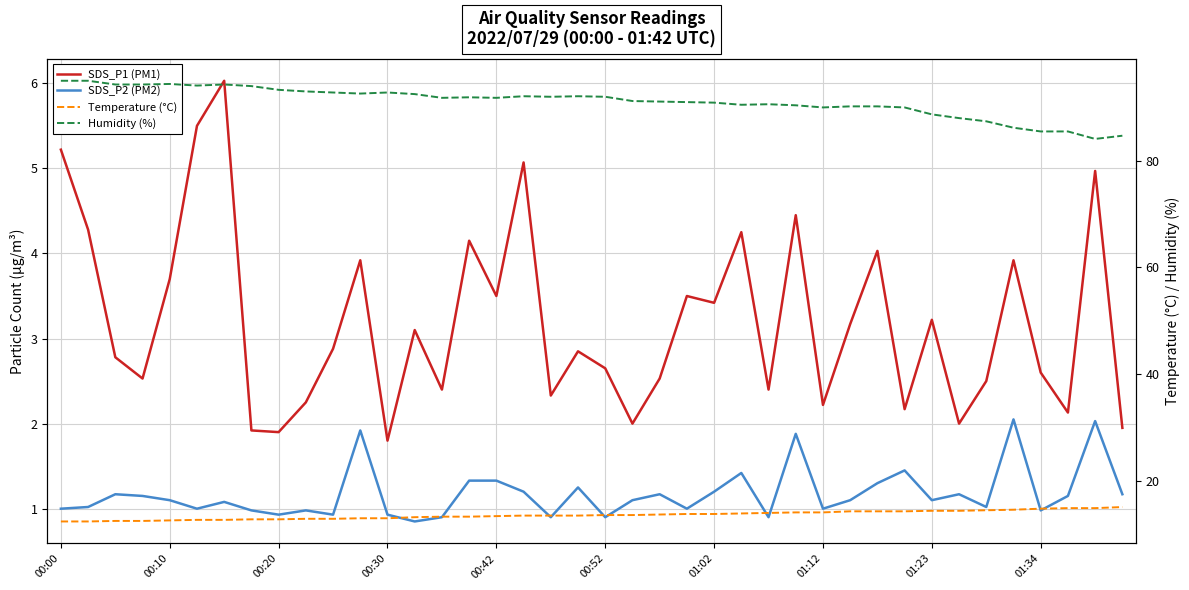

What position from the right is 22?

18